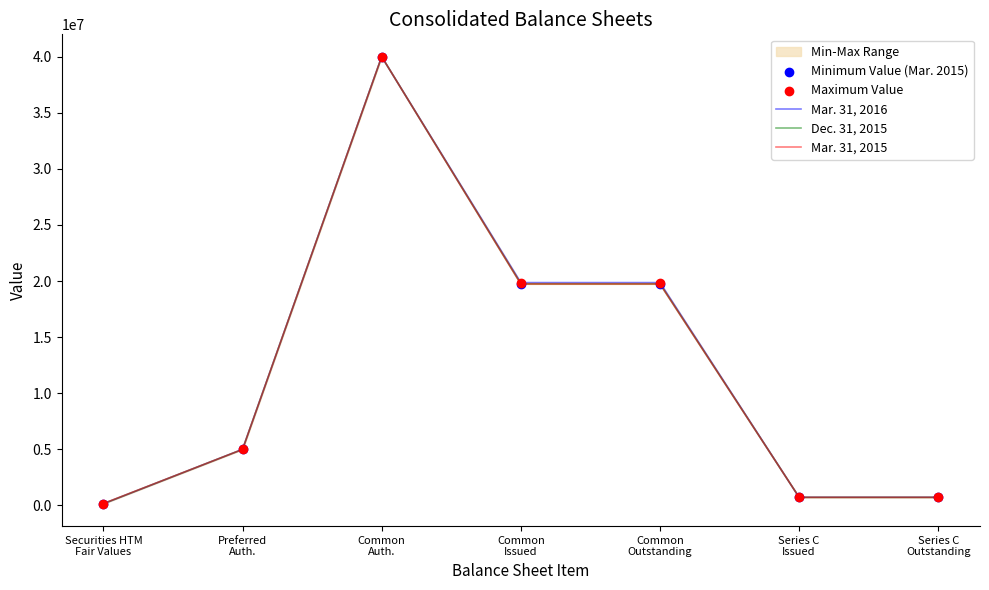

Which series has the widest spread of Y values?

Mar. 31, 2016